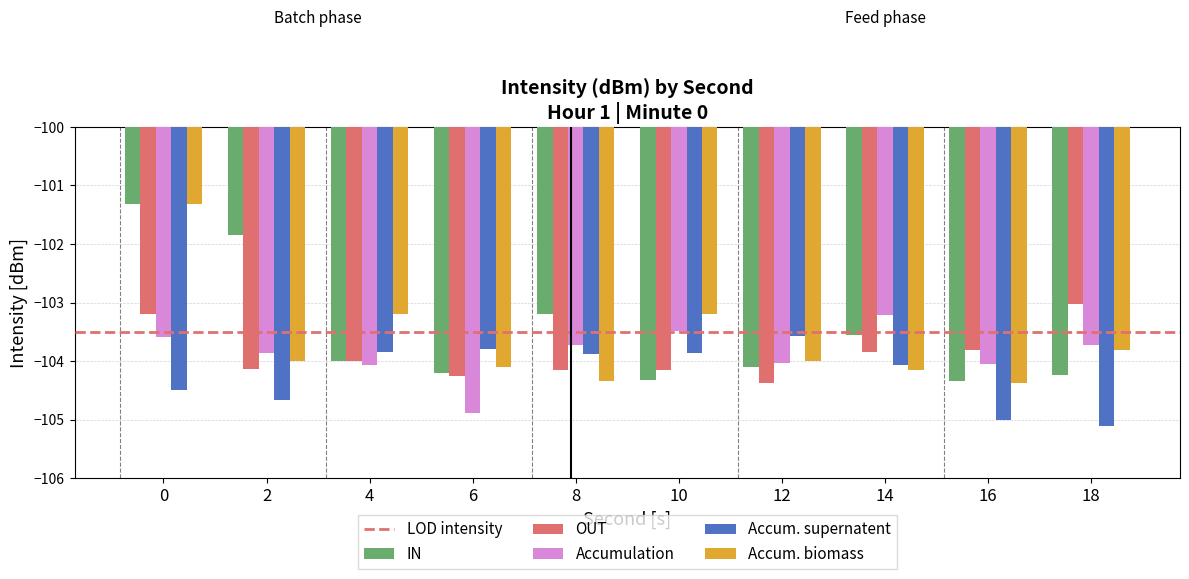

Is it true that Accumulation equals -155.1 at 14?

False